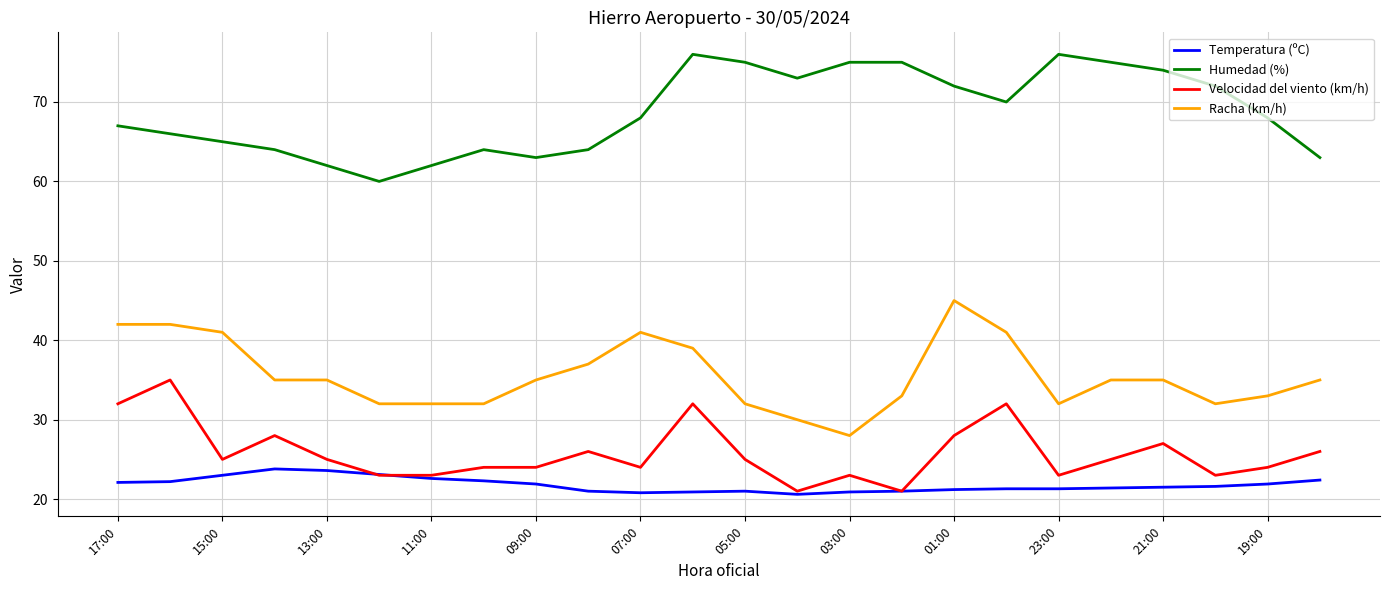

Which series ends up on top after the final intersection of Temperatura (ºC) and Velocidad del viento (km/h)?

Velocidad del viento (km/h)